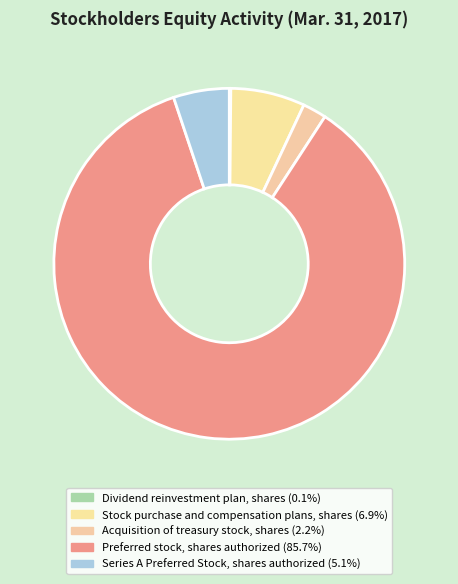

Count the number of slices in the pie.

5